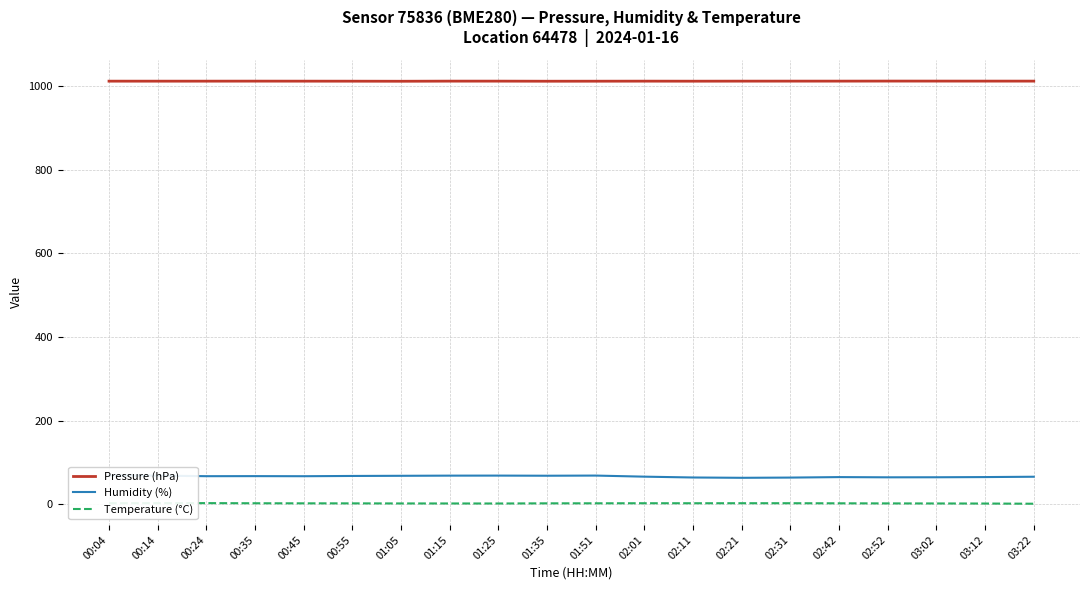

What is the label of the 3rd point from the left?

00:24